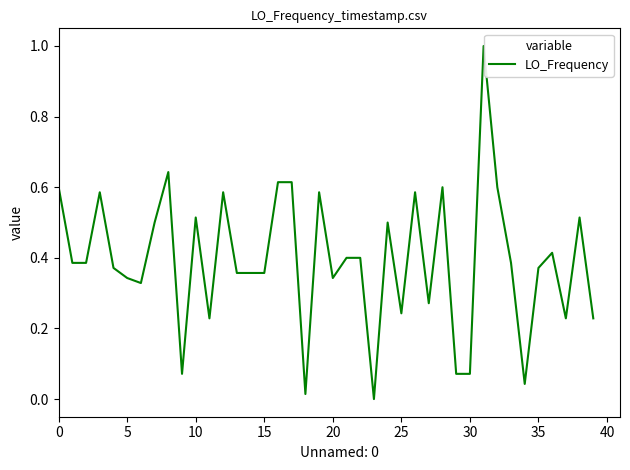

What is the difference between the maximum and minimum values?

1.0